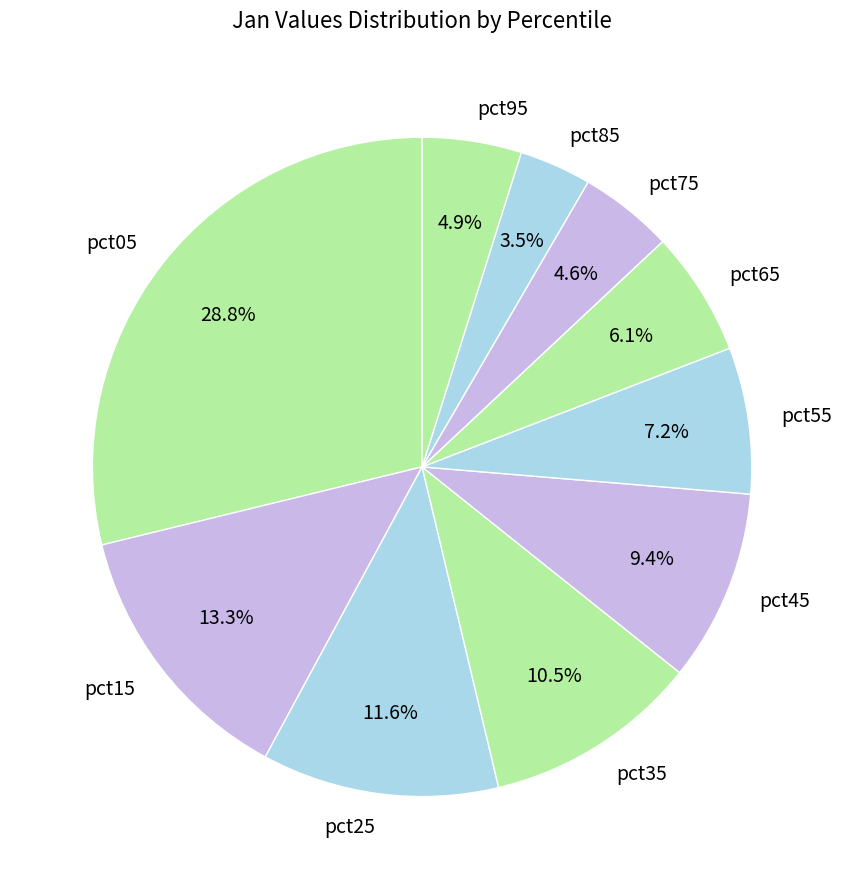

Which slice is the smallest?

pct85